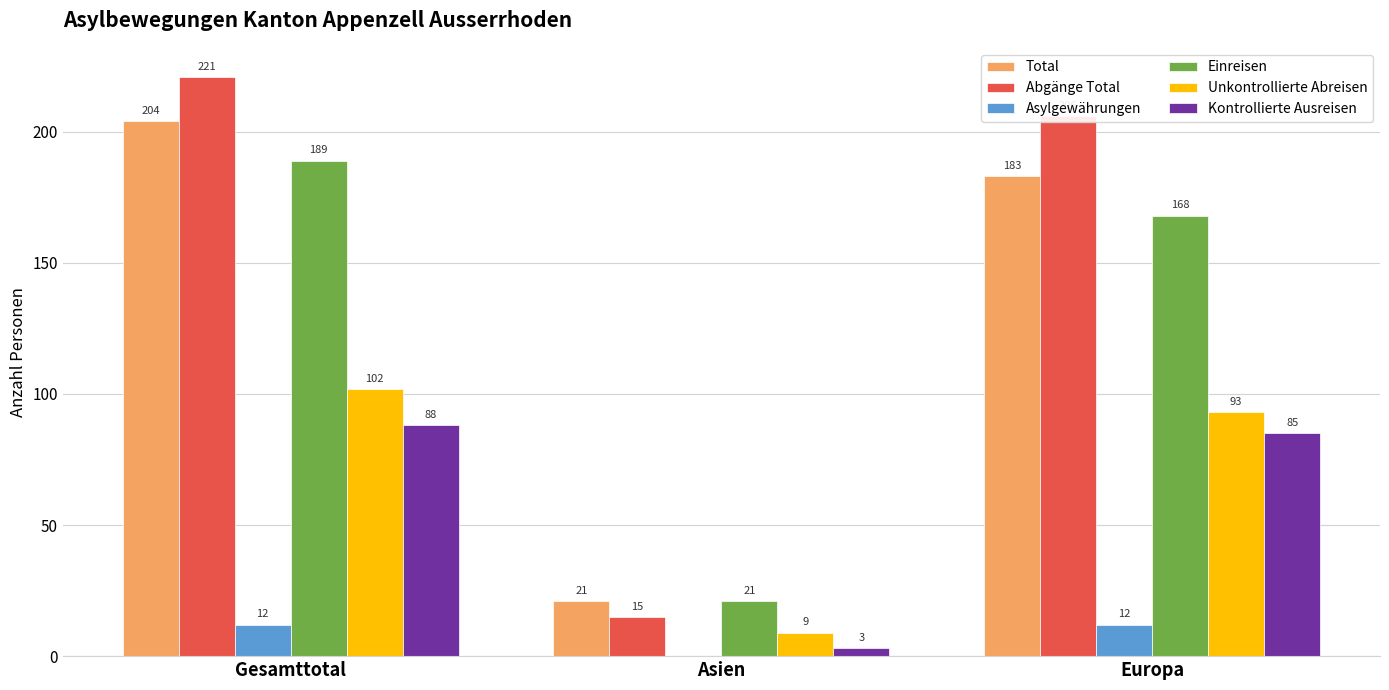

Is the value of Abgänge Total at Gesamttotal greater than the value of Kontrollierte Ausreisen at Gesamttotal?

Yes